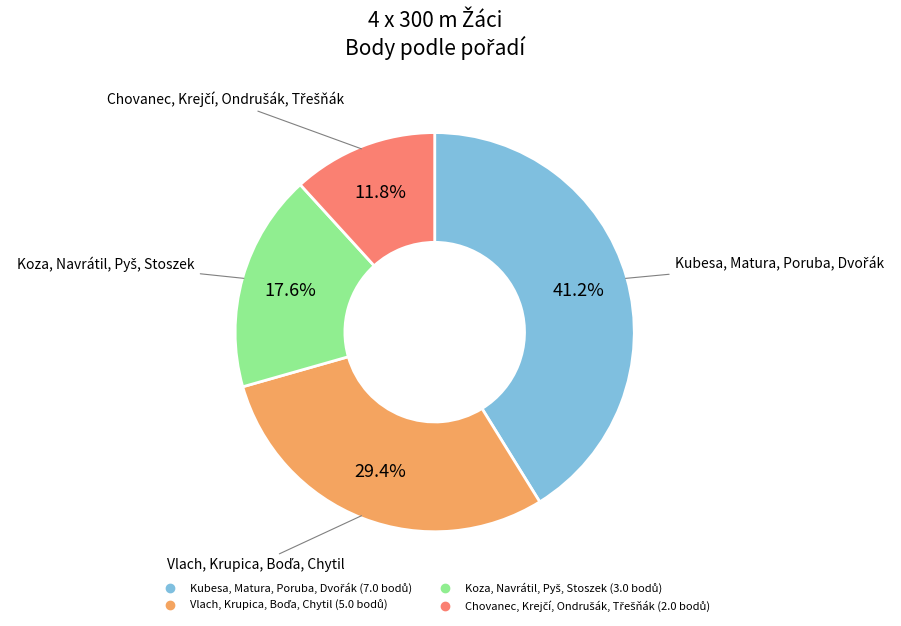

Is there any slice that represents more than half of the pie?

No